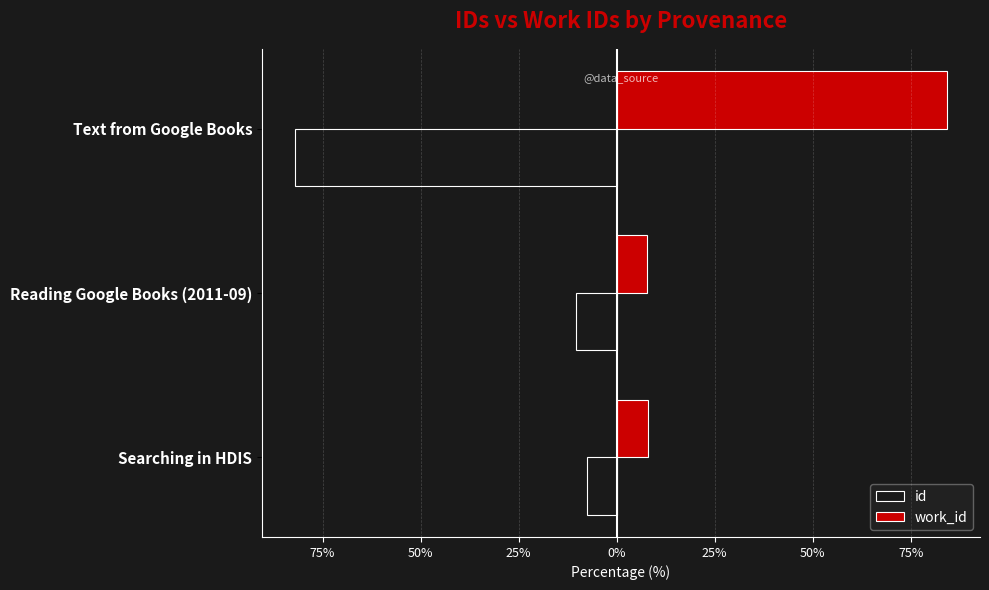

What are all the series names shown in the legend?

id, work_id